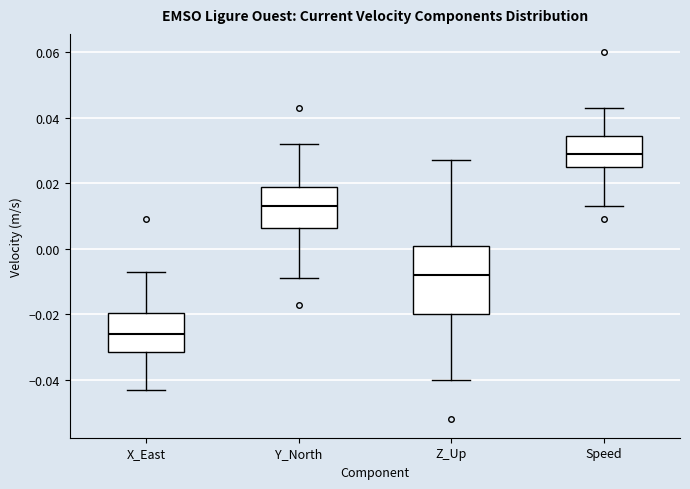

Which box is the tallest, from its lower edge to its upper edge?

Z_Up